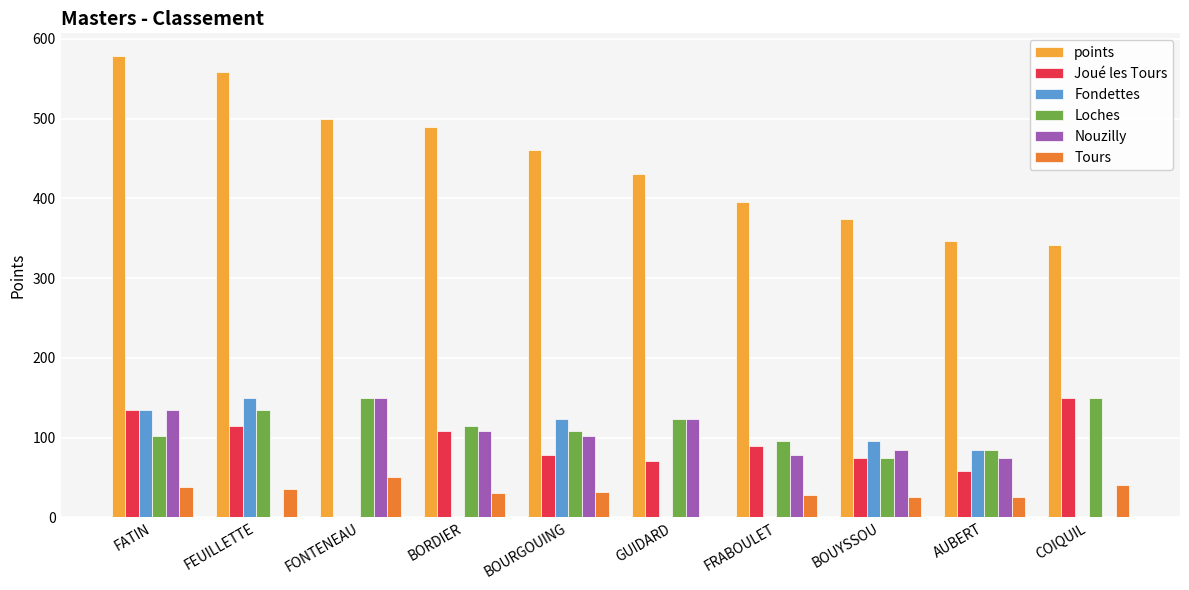

The value of Loches at COIQUIL is 150. True or false?

True